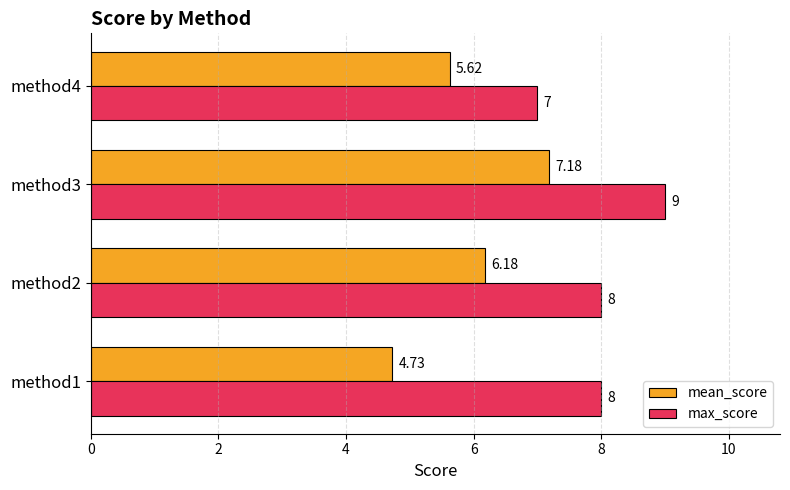

List the labels in order of mean_score value, largest first.

method3, method2, method4, method1